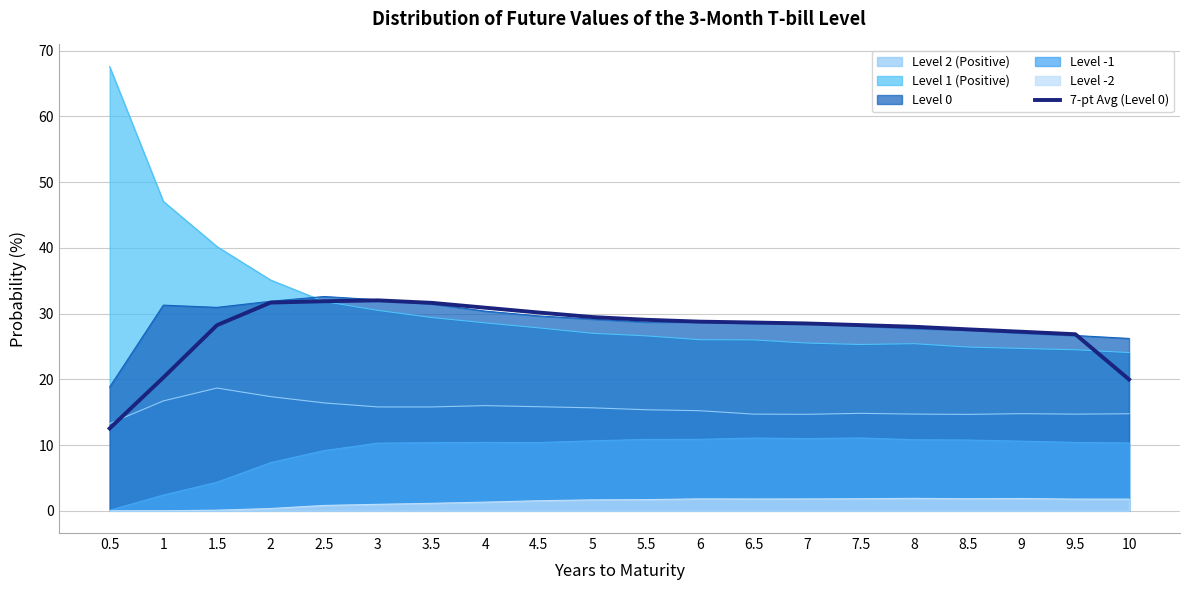

The chart shows a value of 12.9 at 3. True or false?

False